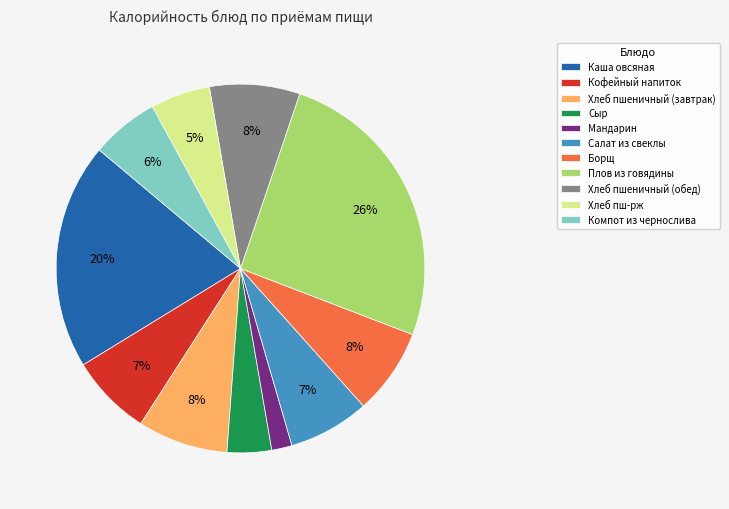

What is the largest slice in the pie chart?

Плов из говядины